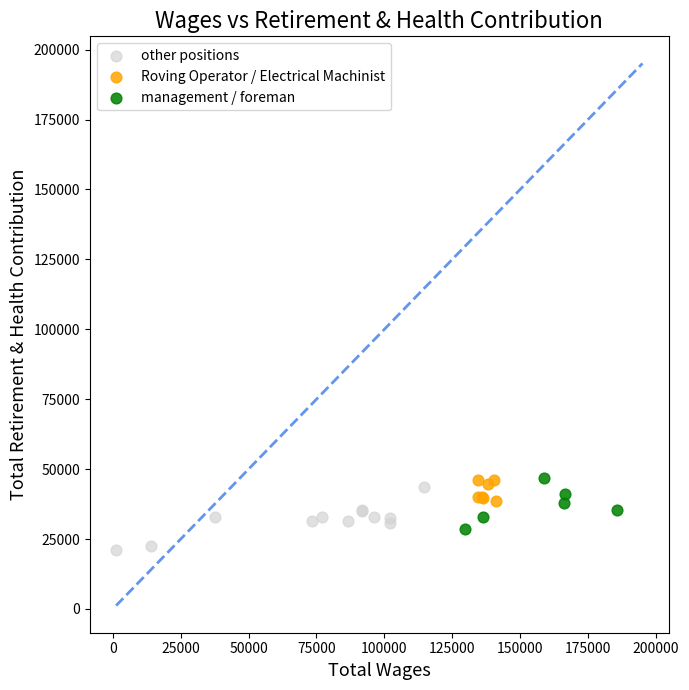

Which series has the widest spread of Y values?

other positions